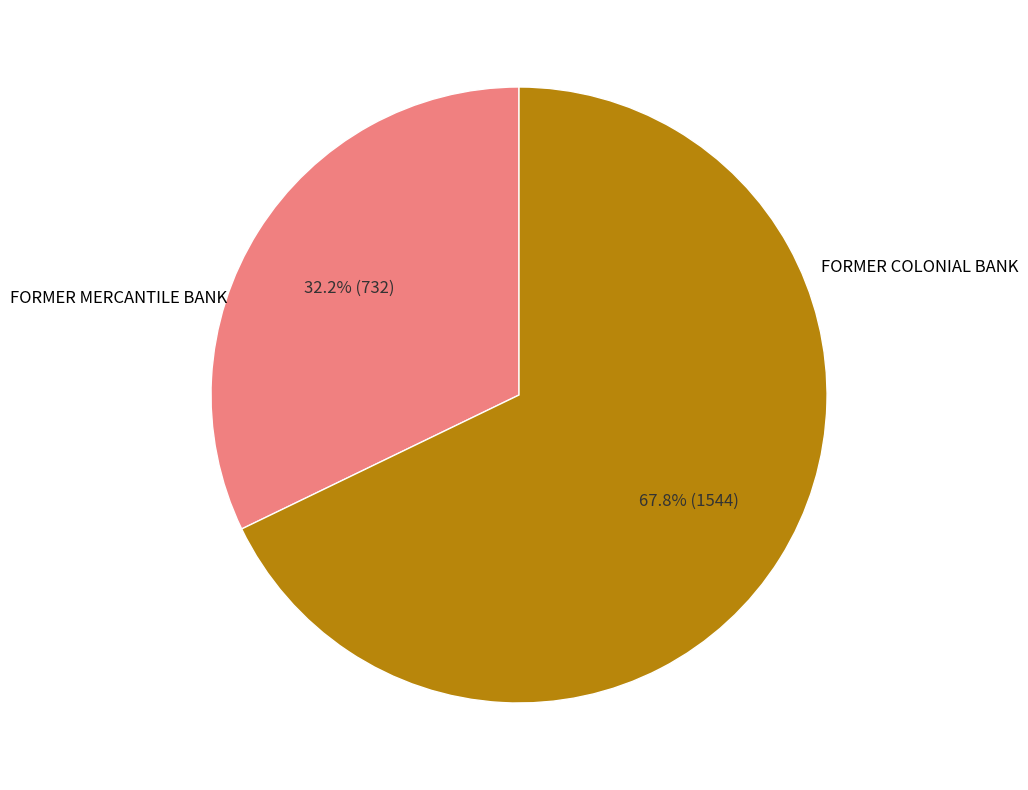

How many slices are in this pie chart?

2